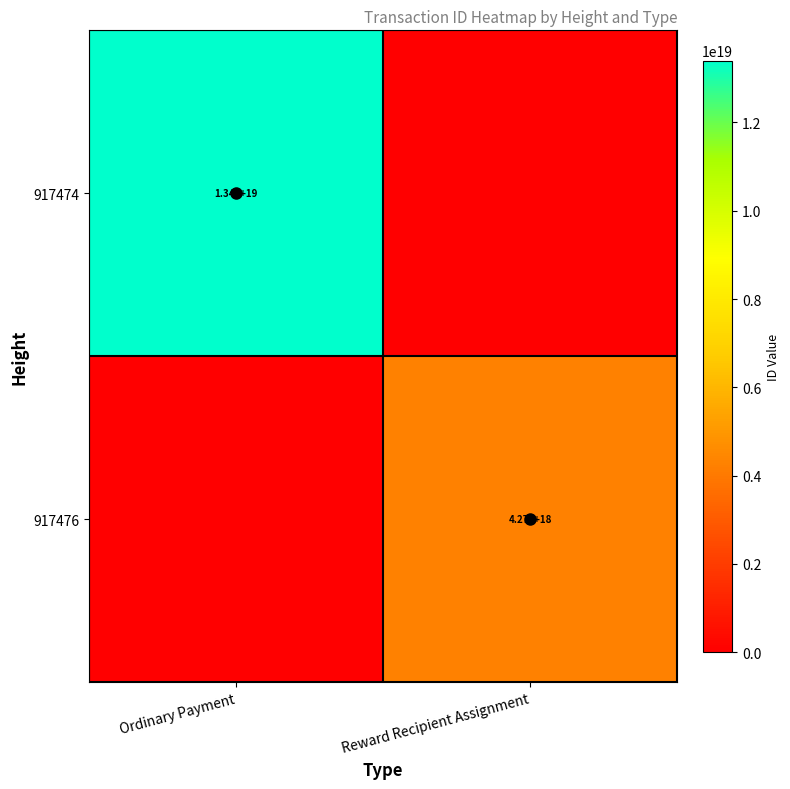

Which series changed the most between Ordinary Payment and Reward Recipient Assignment?

917474